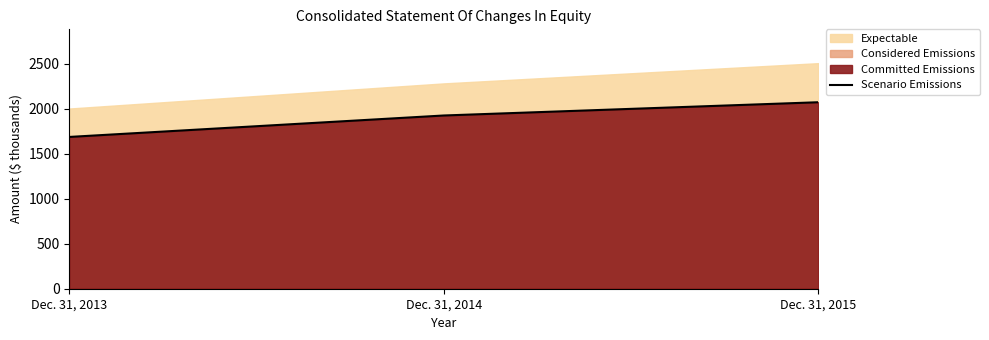

The value at Dec. 31, 2014 is 1926.5. True or false?

True